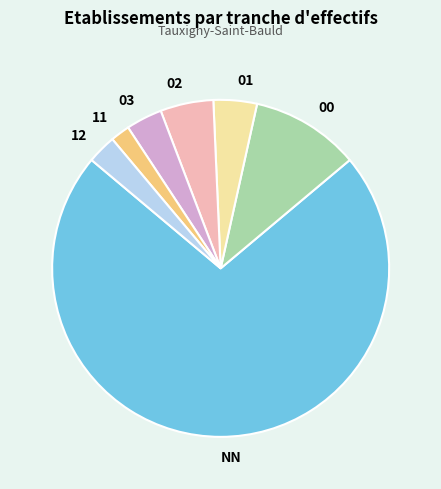

Do 02 and 11 together represent more than half of the pie?

No